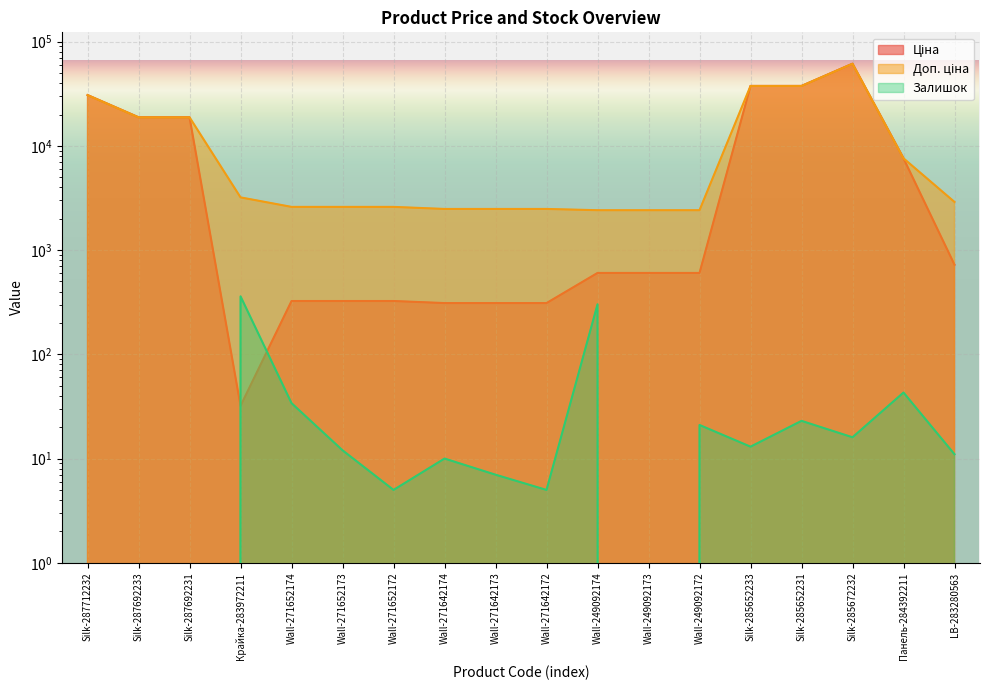

What is the difference between the maximum and minimum values in the Доп. ціна series?

59019.4